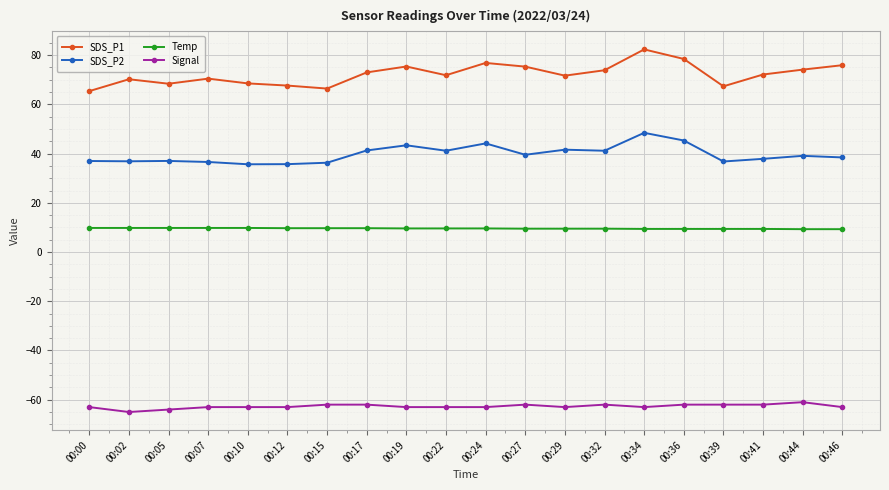

What is the minimum value for Temp?

9.3